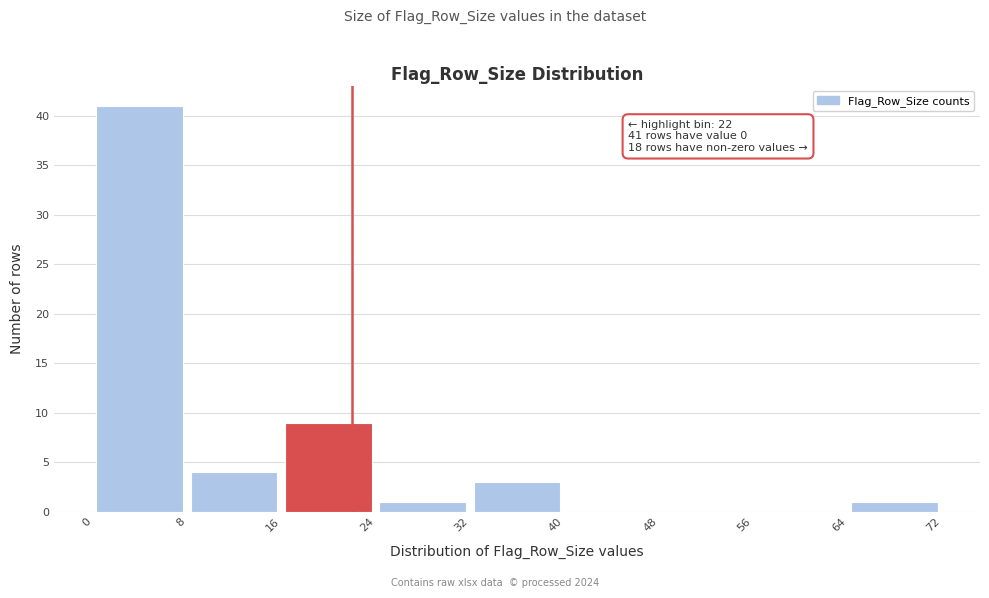

Over which range of the x-axis is the bar tallest?

0 to 8